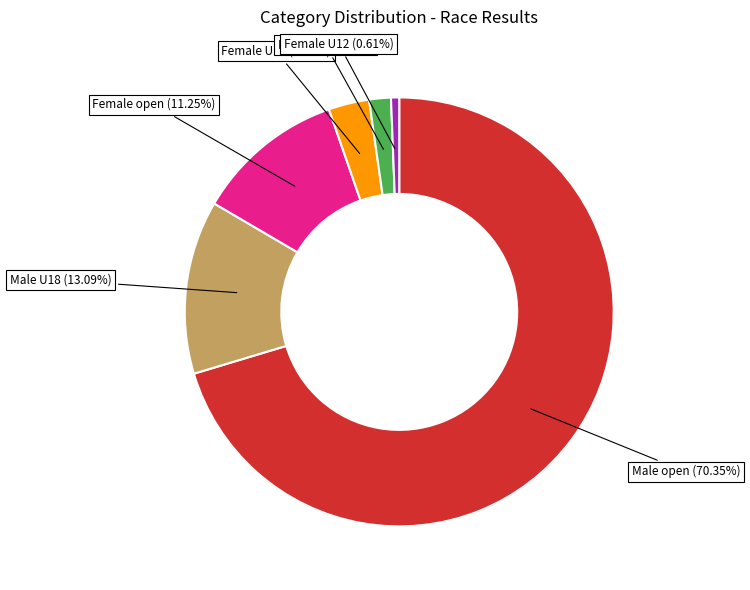

Count the number of slices in the pie.

6